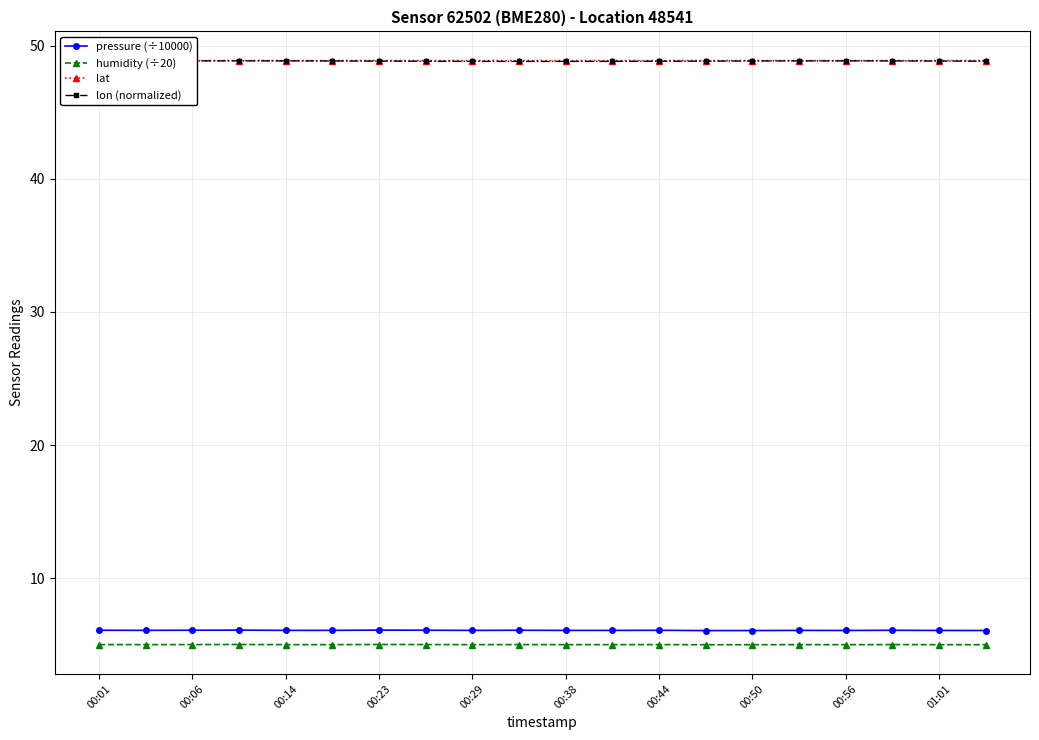

True or false: humidity (÷20) has more than 1 interior local peaks.

True